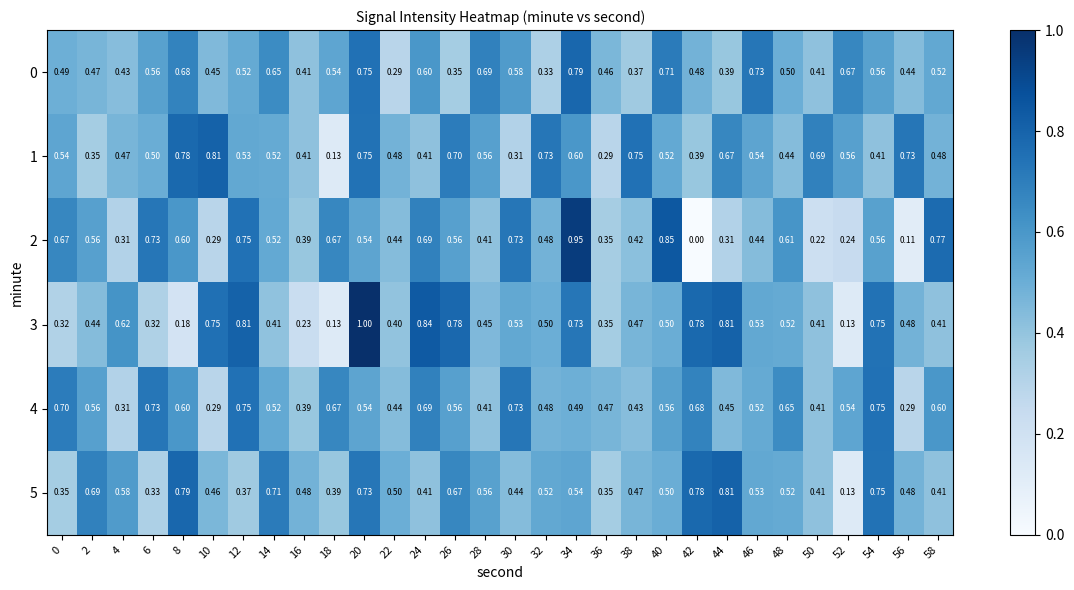

What is the total value across all series at 58?

3.2